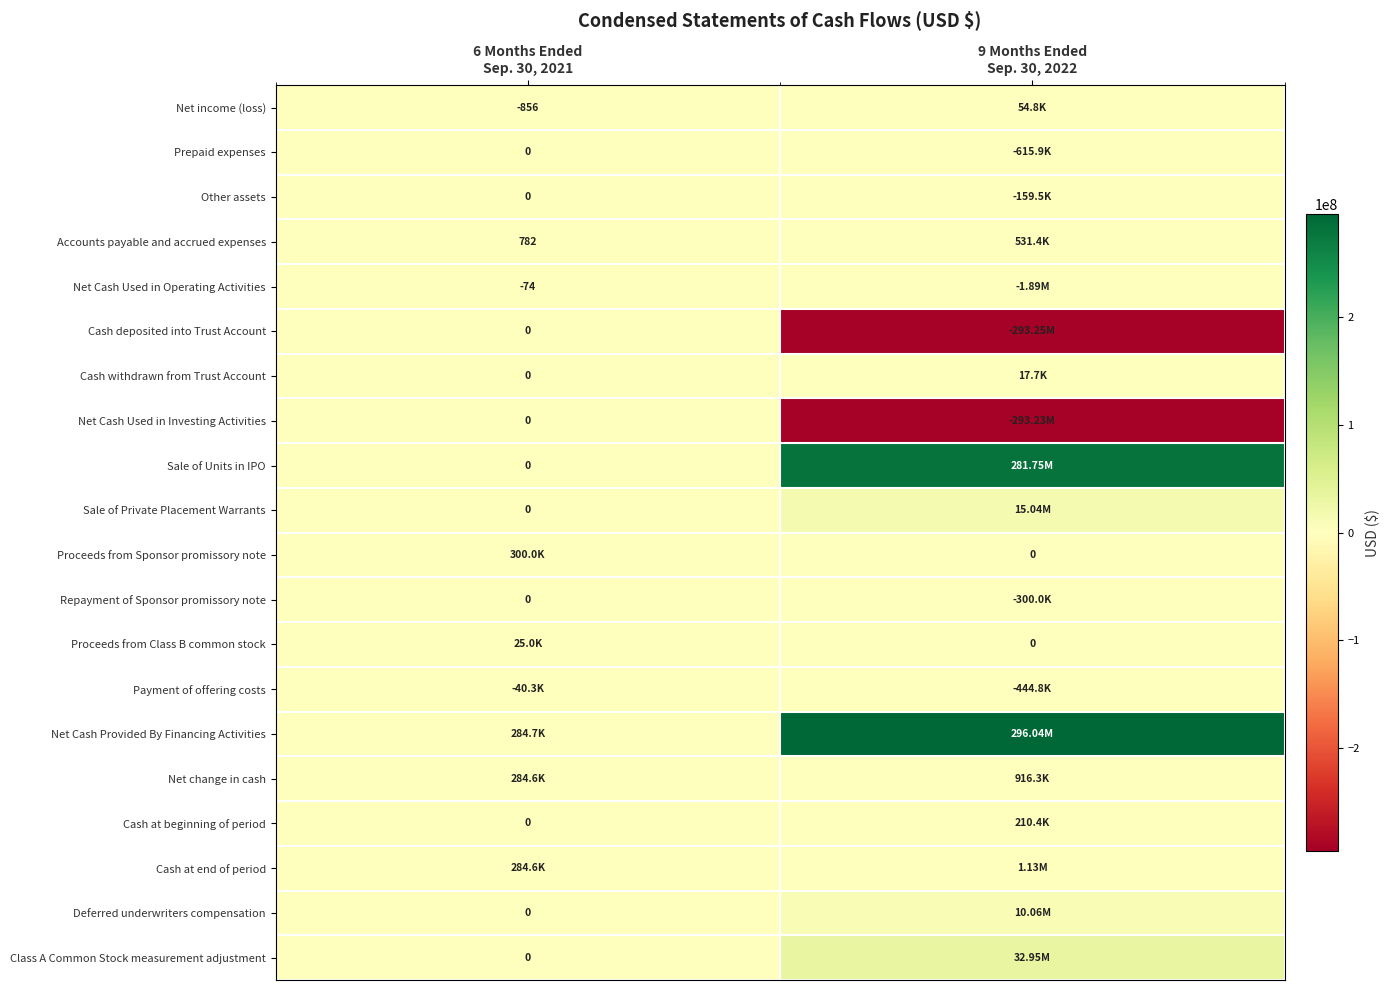

Rank the series by their maximum value, from lowest to highest.

Payment of offering costs, Net Cash Used in Operating Activities, Prepaid expenses, Other assets, Cash deposited into Trust Account, Net Cash Used in Investing Activities, Repayment of Sponsor promissory note, Cash withdrawn from Trust Account, Proceeds from Class B common stock, Net income (loss), Cash at beginning of period, Proceeds from Sponsor promissory note, Accounts payable and accrued expenses, Net change in cash, Cash at end of period, Deferred underwriters compensation, Sale of Private Placement Warrants, Class A Common Stock measurement adjustment, Sale of Units in IPO, Net Cash Provided By Financing Activities